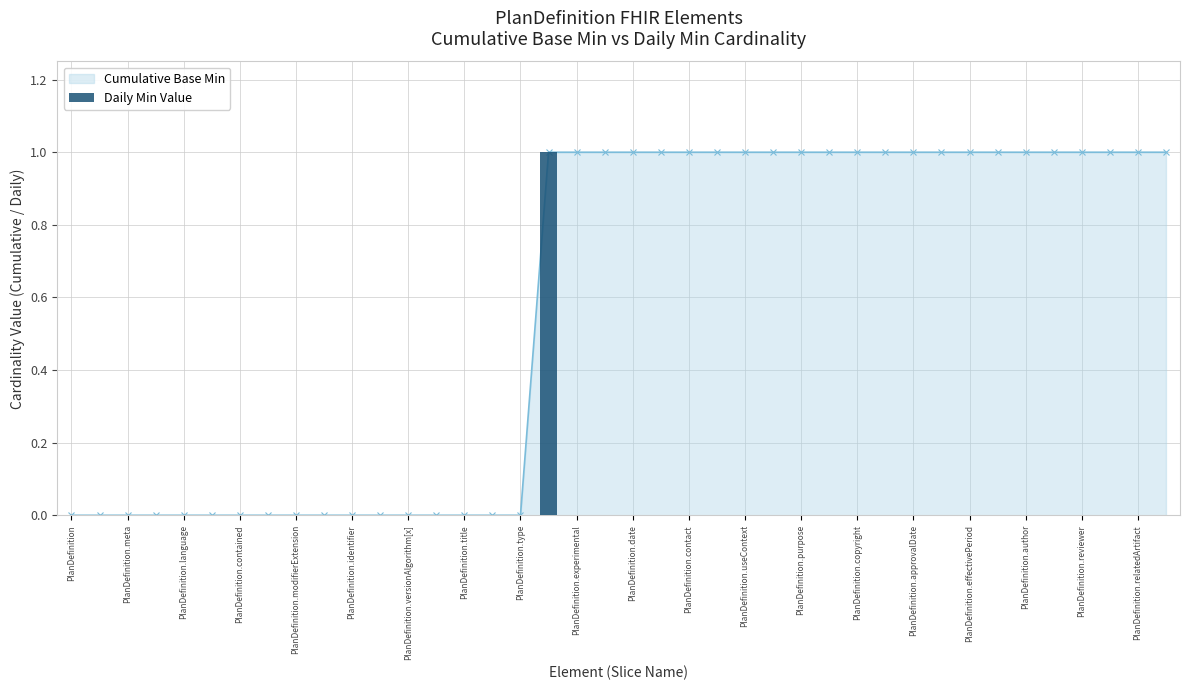

Does the chart contain stacked bars?

No